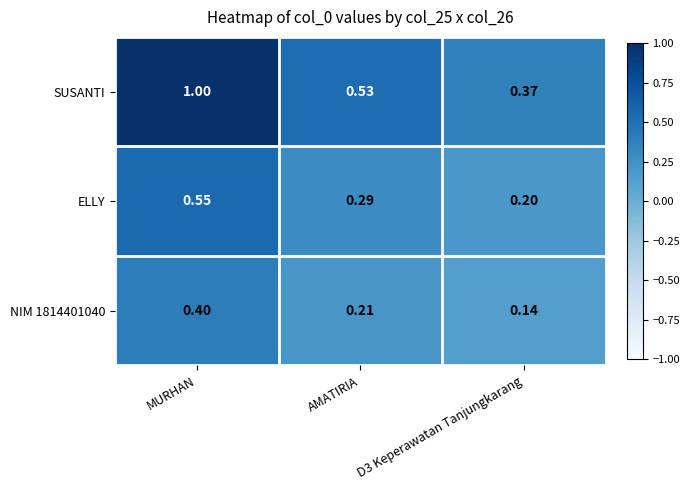

Which category has the highest value in the SUSANTI series?

MURHAN